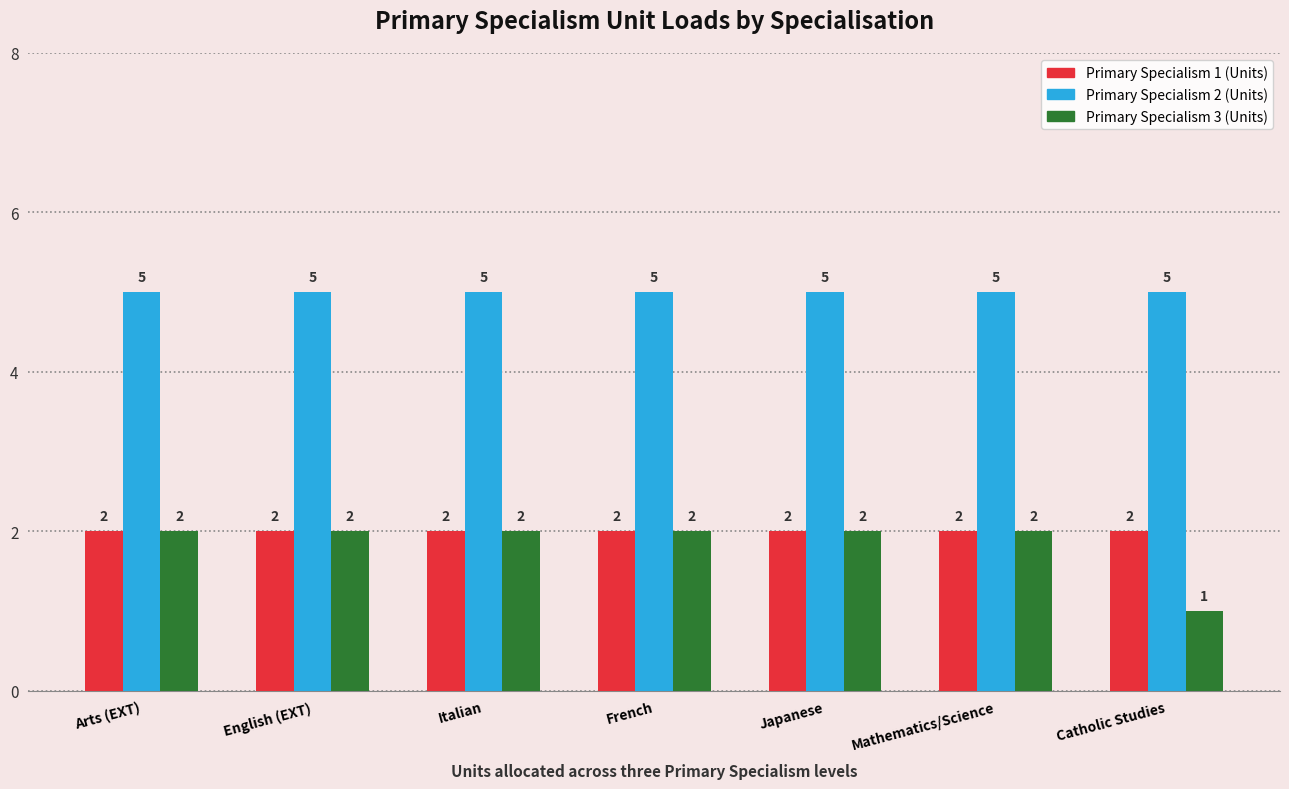

Reading left to right, transcribe all the data shown in this chart.

Primary Specialism 1 (Units): Arts (EXT)=2	English (EXT)=2	Italian=2	French=2	Japanese=2	Mathematics/Science=2	Catholic Studies=2
Primary Specialism 2 (Units): Arts (EXT)=5	English (EXT)=5	Italian=5	French=5	Japanese=5	Mathematics/Science=5	Catholic Studies=5
Primary Specialism 3 (Units): Arts (EXT)=2	English (EXT)=2	Italian=2	French=2	Japanese=2	Mathematics/Science=2	Catholic Studies=1